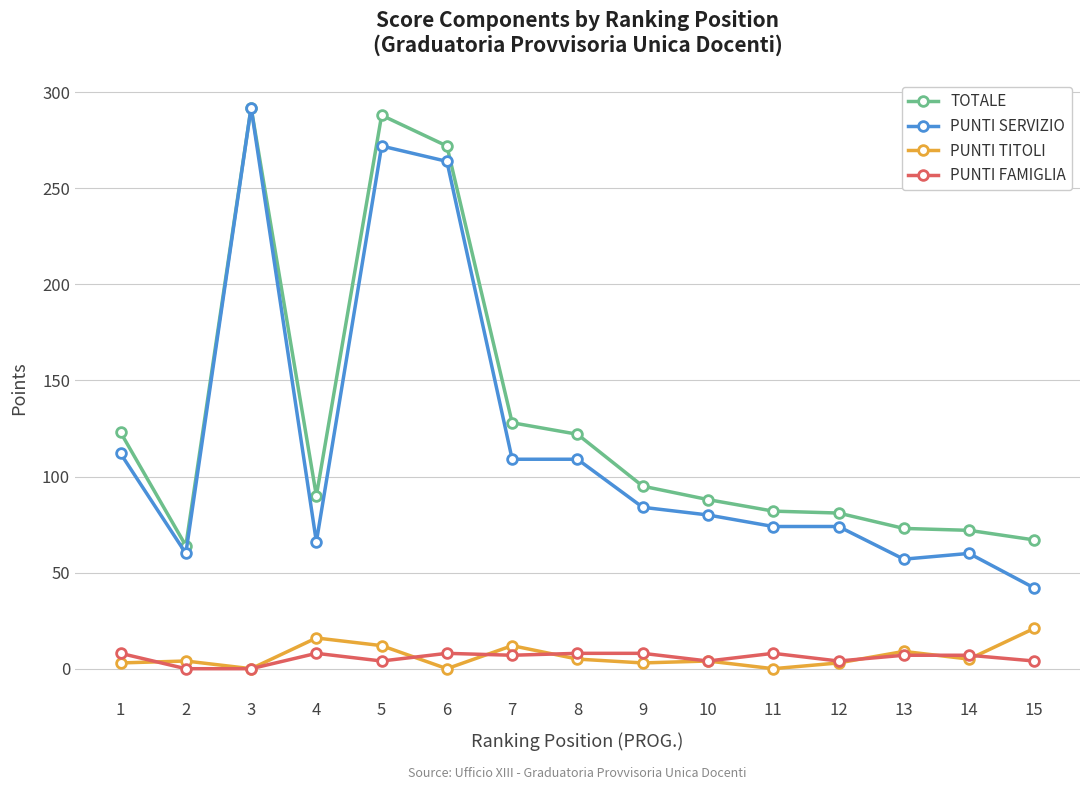

True or false: PUNTI SERVIZIO has more than 0 interior local peaks.

True